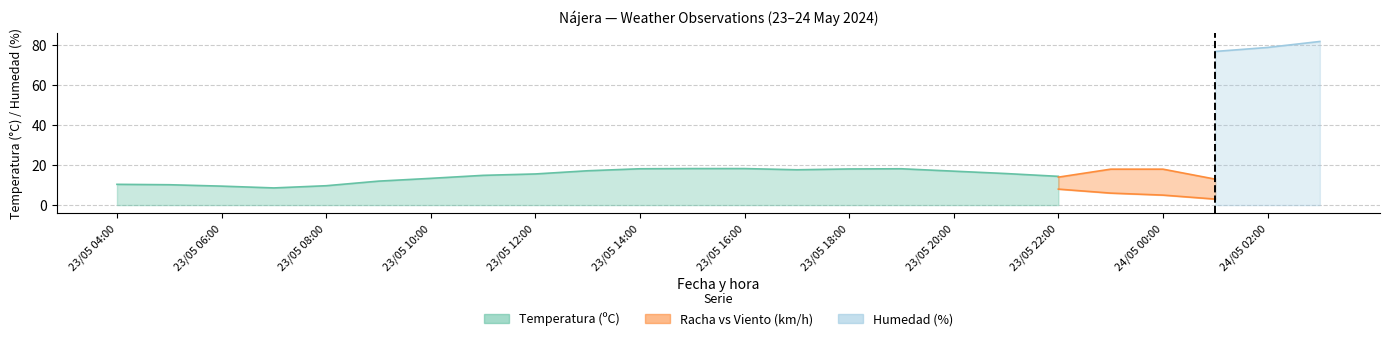

True or false: Humedad (%) has more than 2 points higher than both neighbors.

False